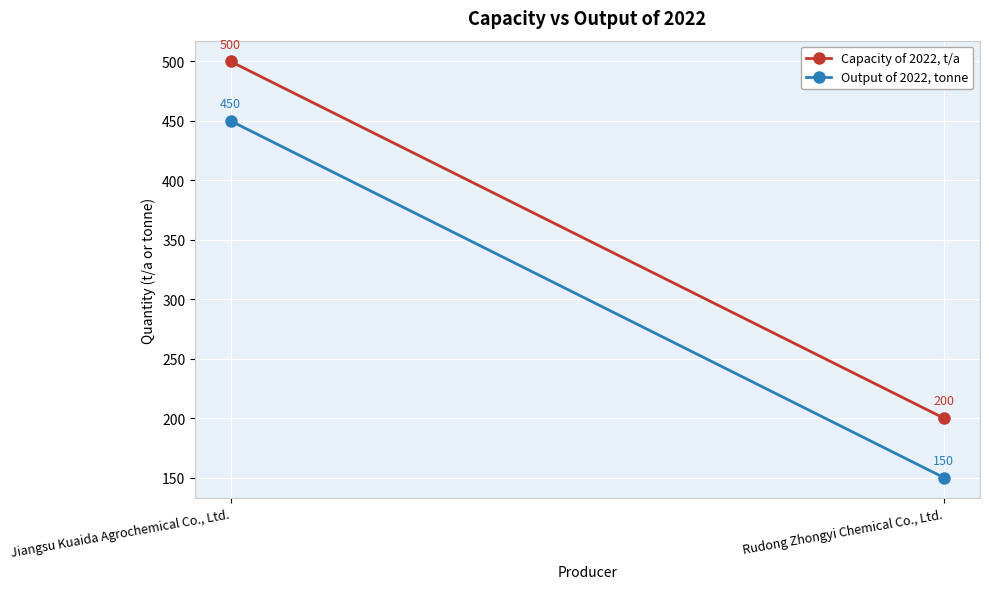

Reading right to left, list all the values displayed in this chart.

Capacity of 2022, t/a: Rudong Zhongyi Chemical Co., Ltd.=200	Jiangsu Kuaida Agrochemical Co., Ltd.=500
Output of 2022, tonne: Rudong Zhongyi Chemical Co., Ltd.=150	Jiangsu Kuaida Agrochemical Co., Ltd.=450